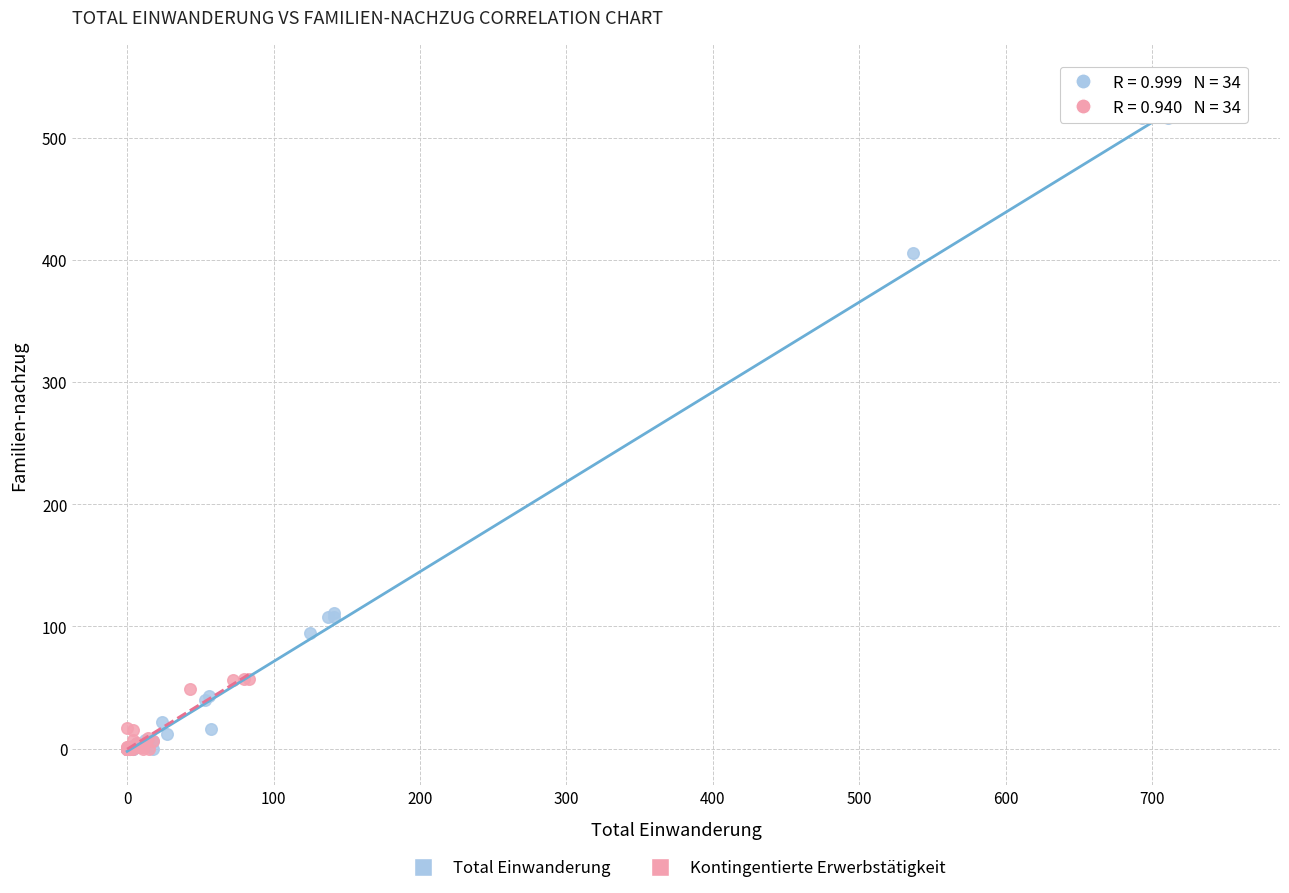

Which series has the widest spread of Y values?

Total Einwanderung